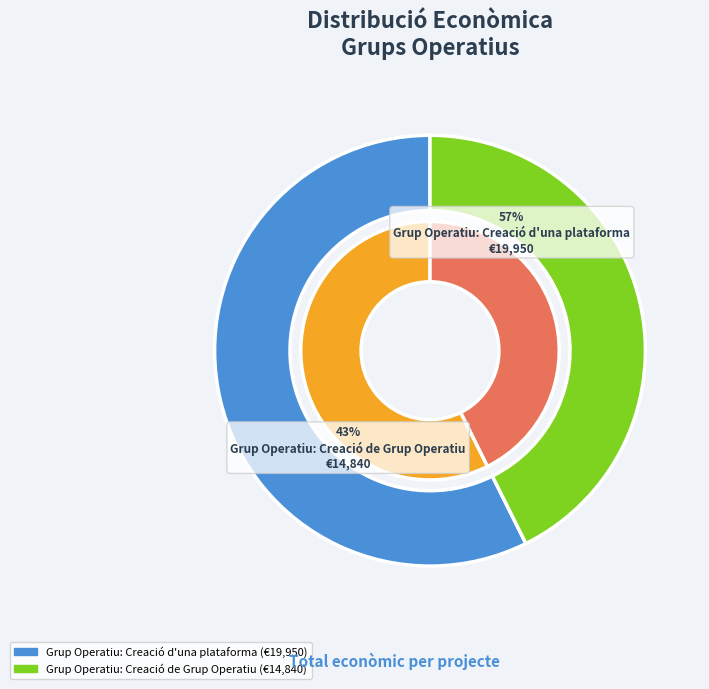

Which category has the biggest portion of the pie?

Grup Operatiu: Creació d'una plataforma